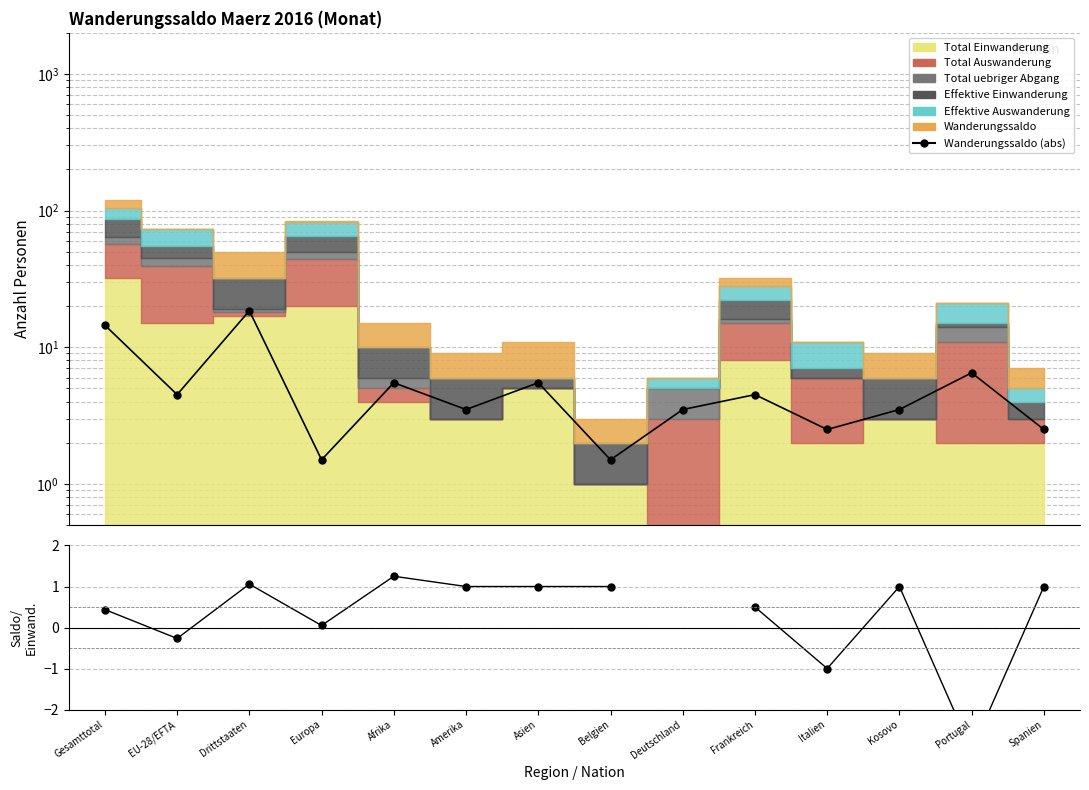

How many interior local peaks does the Wanderungssaldo (abs) series have?

5